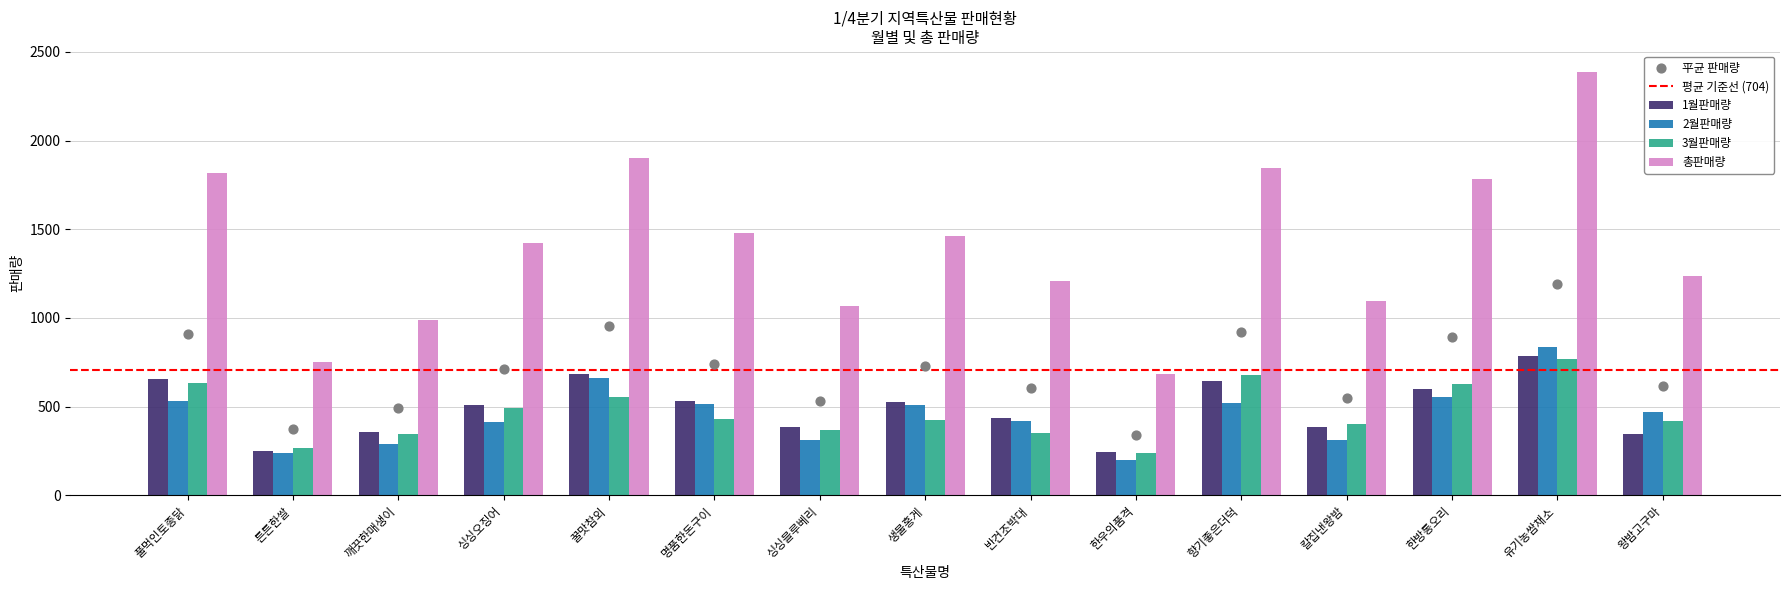

At how many categories does at least one series exceed 2233?

1